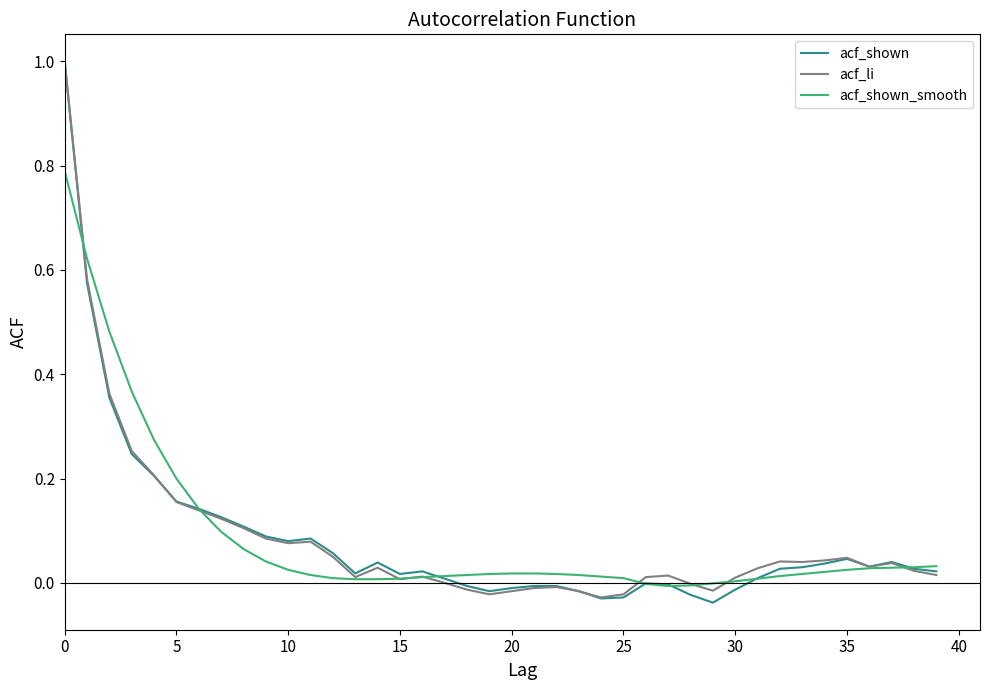

Does the chart display data point markers on the line(s)?

No